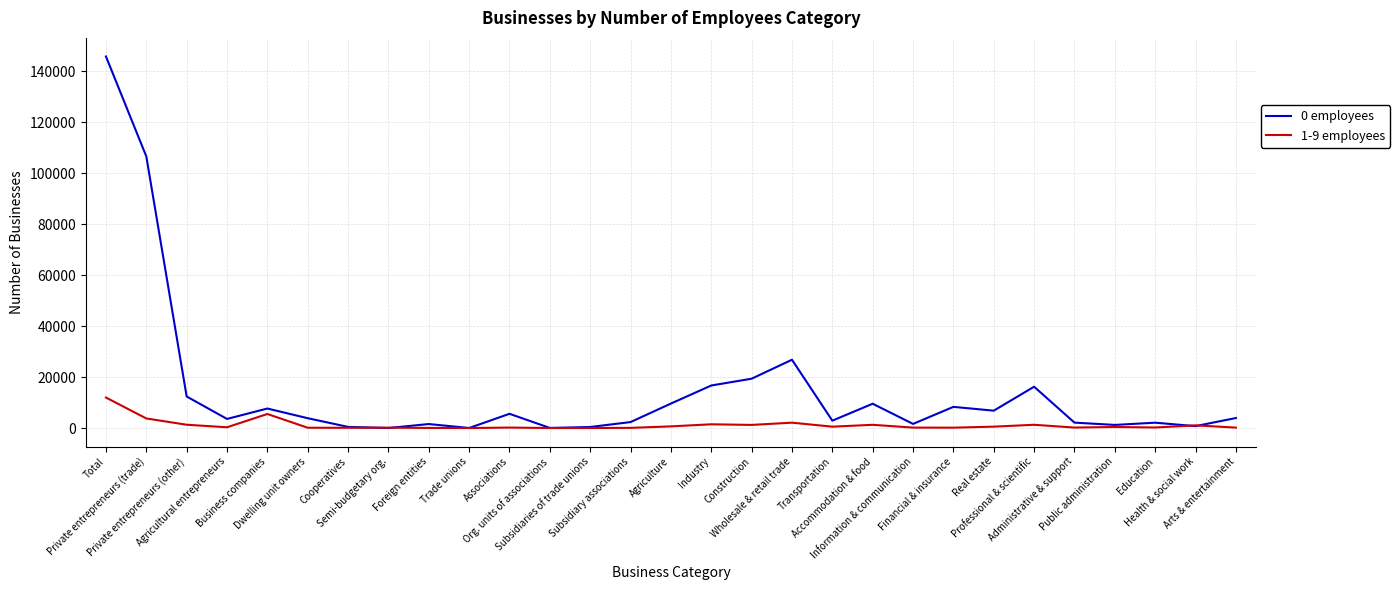

Rank the series at Wholesale & retail trade from lowest to highest value.

1-9 employees, 0 employees